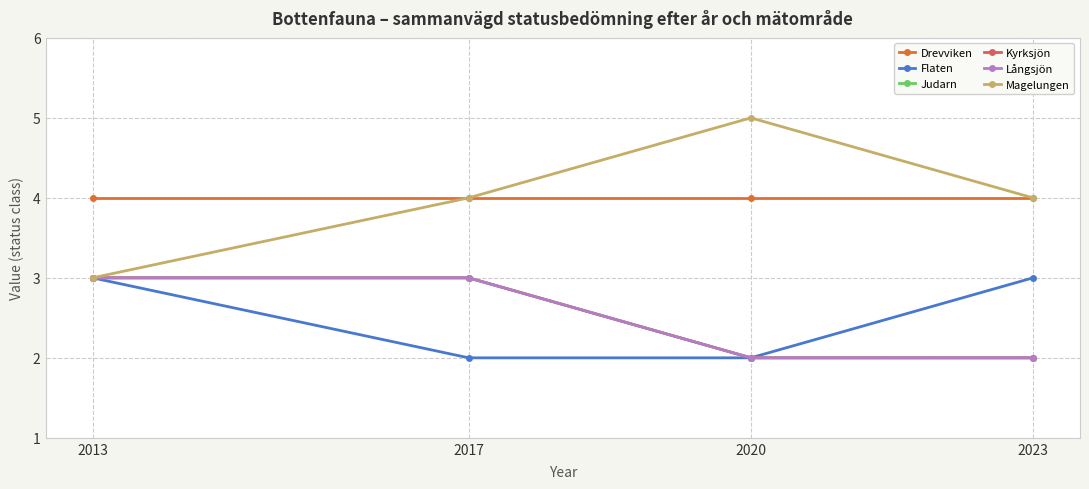

Between 2017 and 2020, which series saw the biggest shift?

Judarn